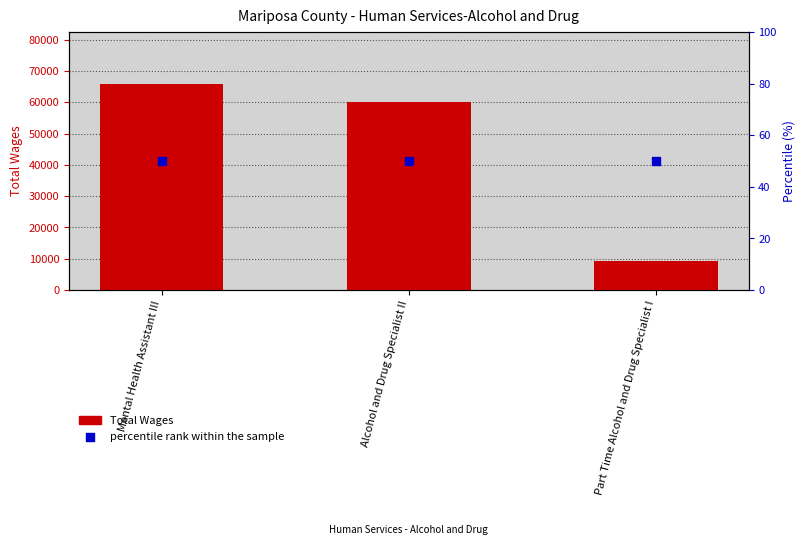

What is the total value across all series at Alcohol and Drug Specialist II?

60216